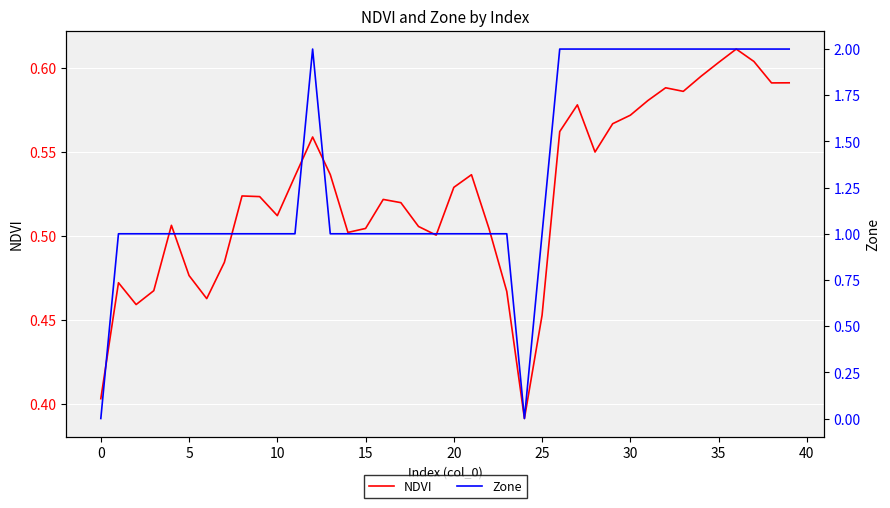

At which category does the chart reach its peak across all series?

12